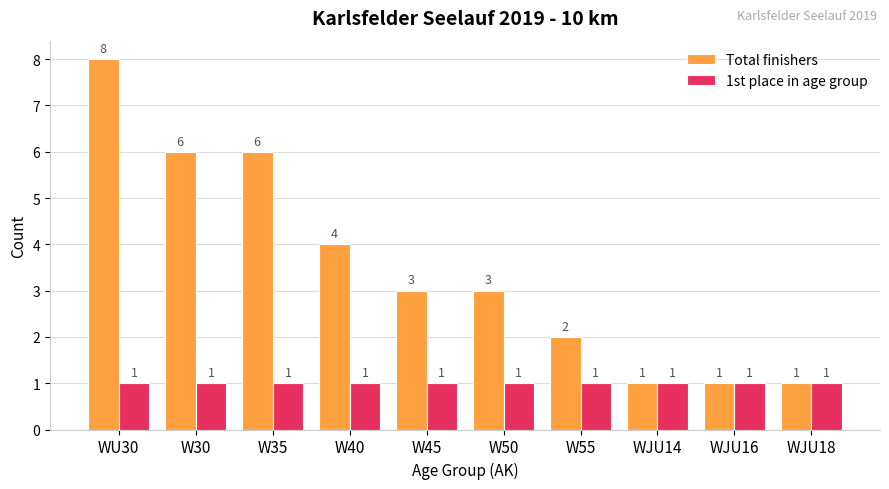

What are all the series names shown in the legend?

Total finishers, 1st place in age group